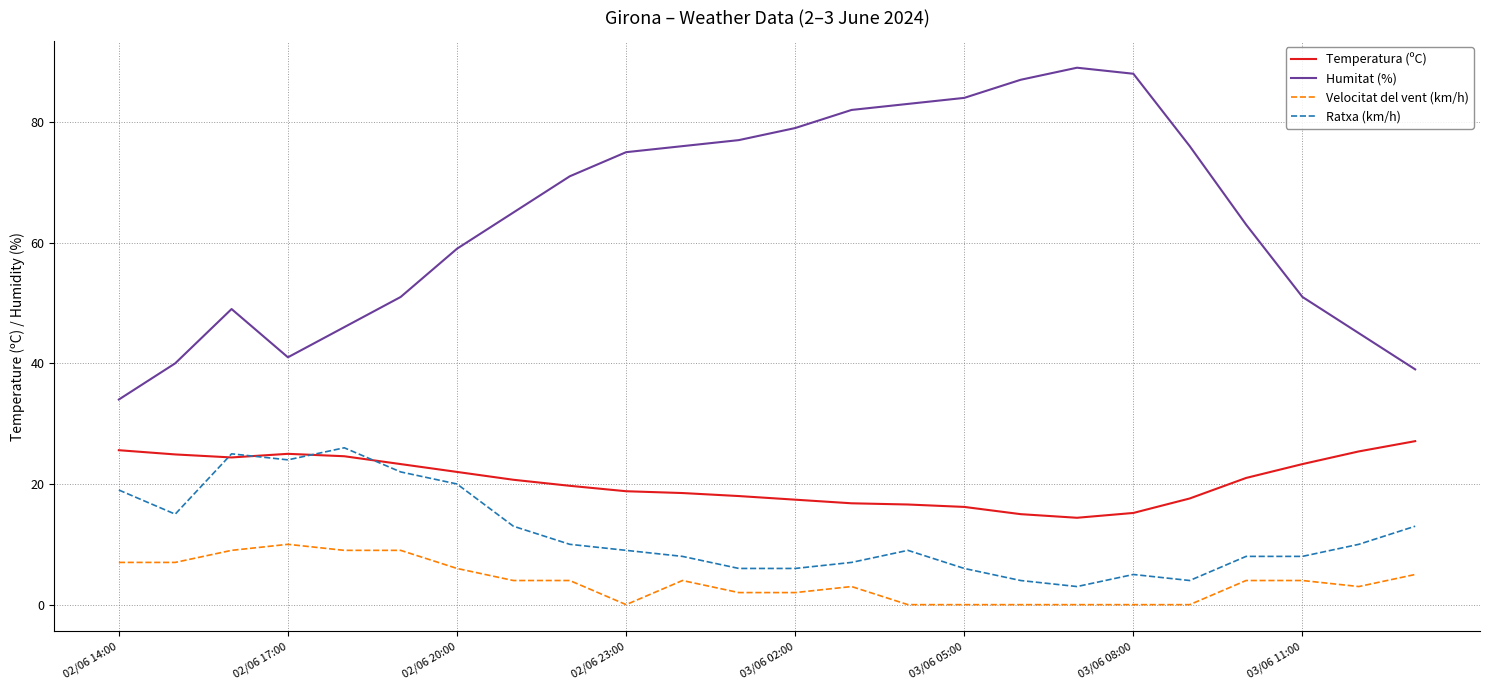

What is the sum of all Humitat (%) values?

1550.0